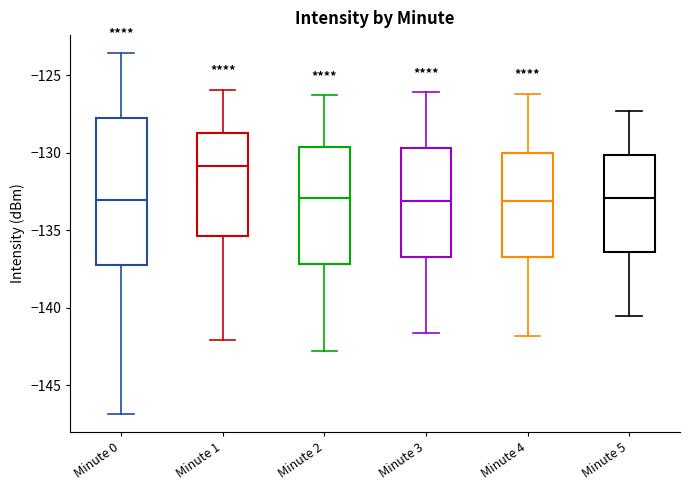

Comparing the boxes themselves (not the whiskers), which one is the tallest?

Minute 0